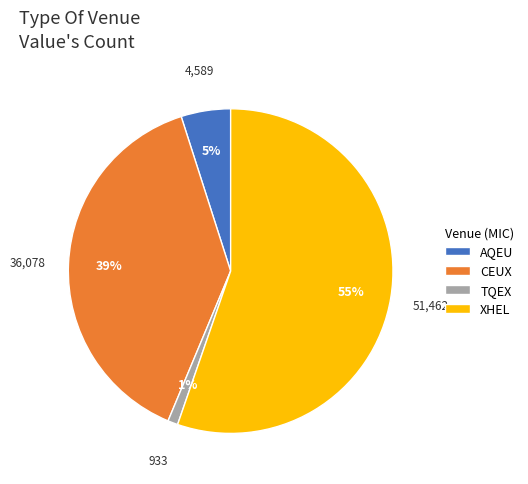

Count the number of slices in the pie.

4